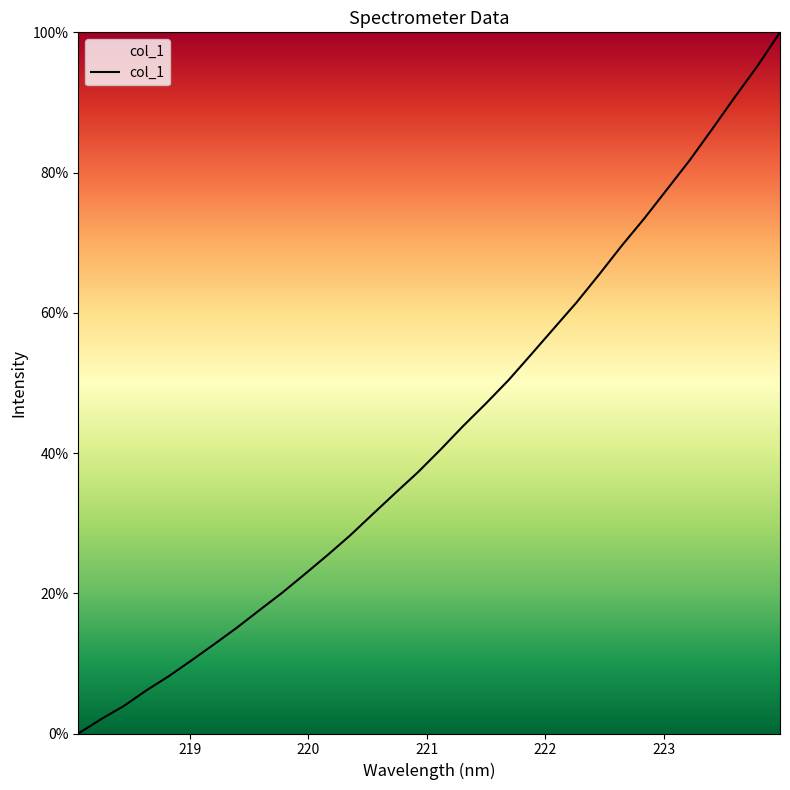

How many categories are shown in the chart?

32